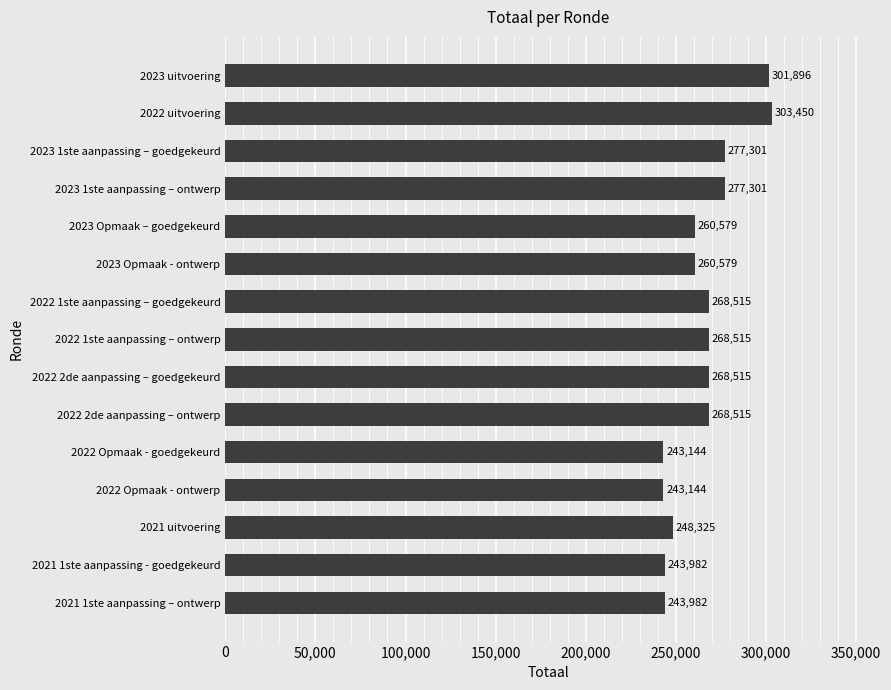

Which label corresponds to the largest value in the chart?

2022 uitvoering